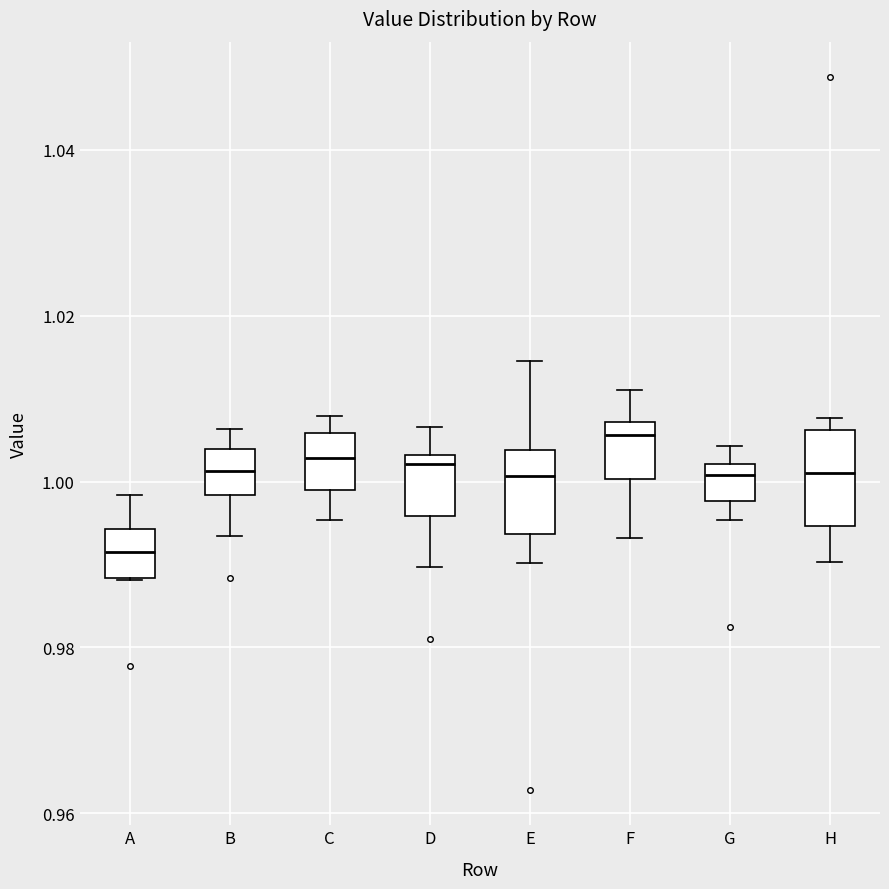

Where does the median line of the box for C sit on the y-axis? The values are not printed on the chart, so give them approximately, as read against the axis.

1.002